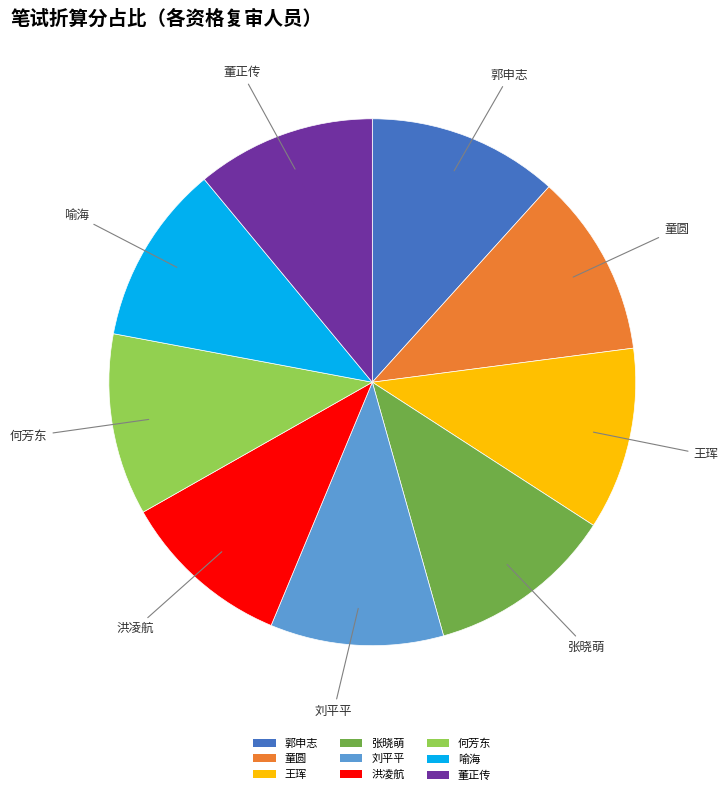

Do 董正传 and 童圆 together represent more than half of the pie?

No